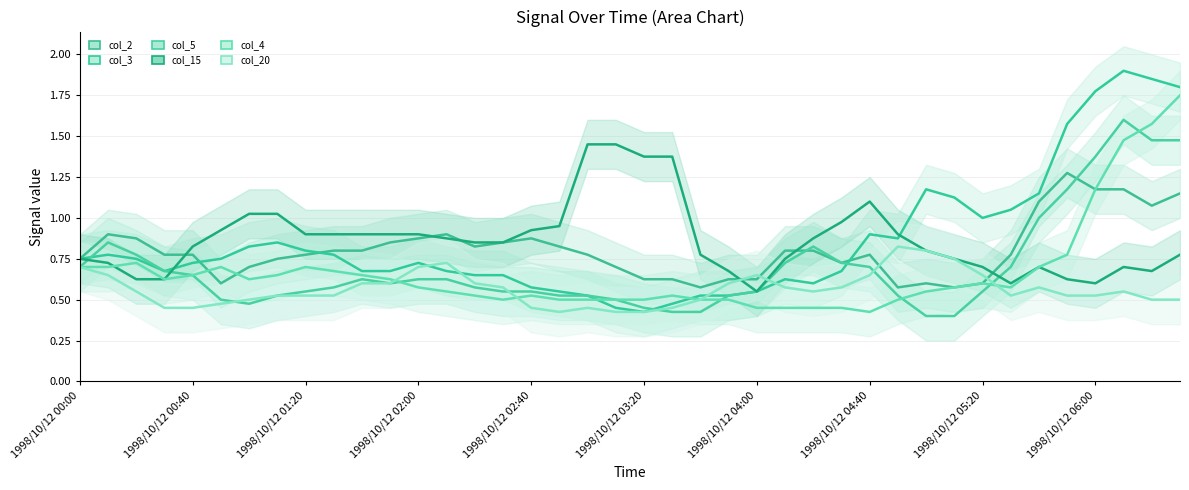

What is the difference between the maximum and second lowest values in the col_15 series?

0.9